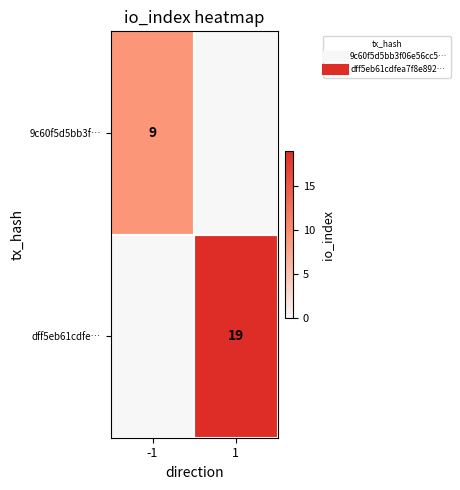

Count the number of categories in the chart.

2